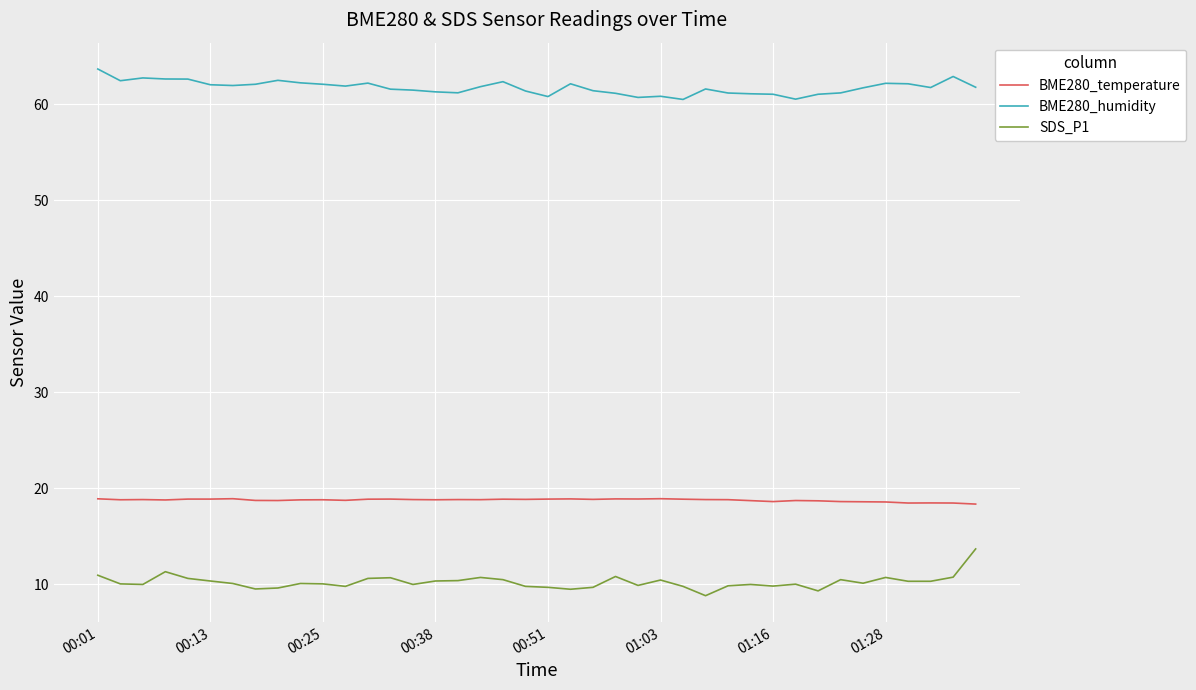

What is the minimum value for BME280_temperature?

18.3